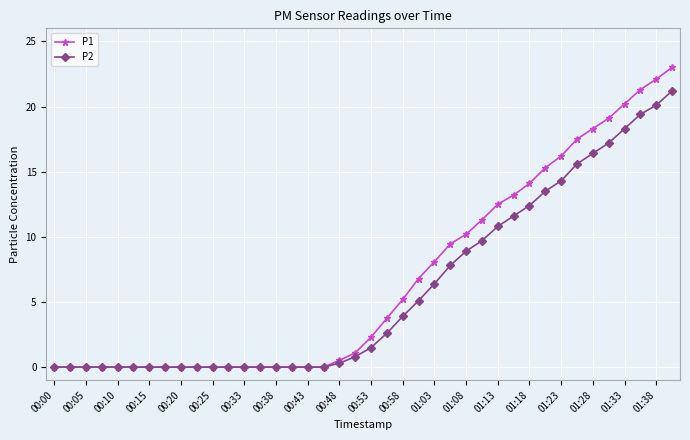

List the series in order of their peak value, lowest first.

P2, P1